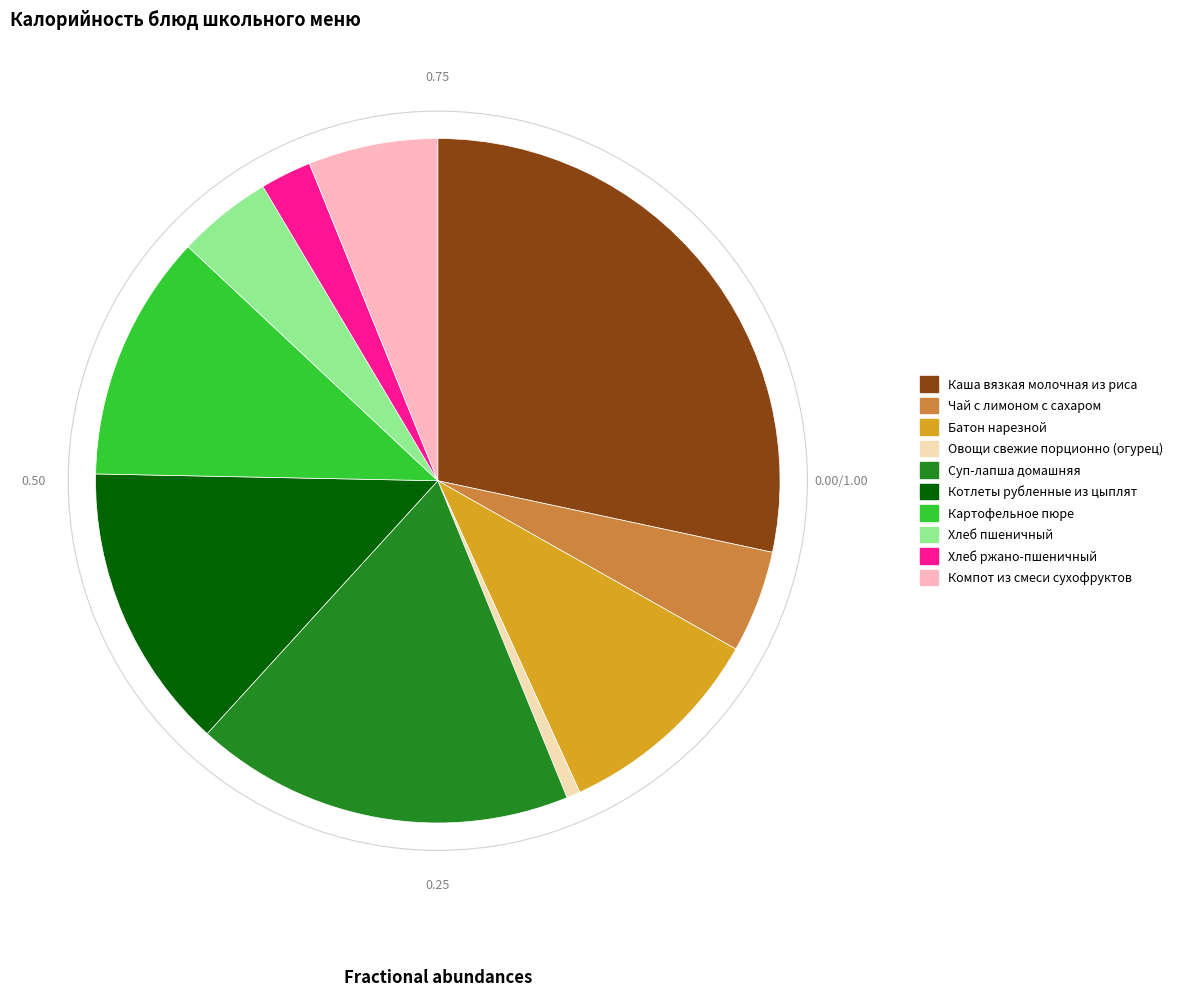

Approximately how many times larger is the value at Чай с лимоном с сахаром compared to Котлеты рубленные из цыплят?

0.4